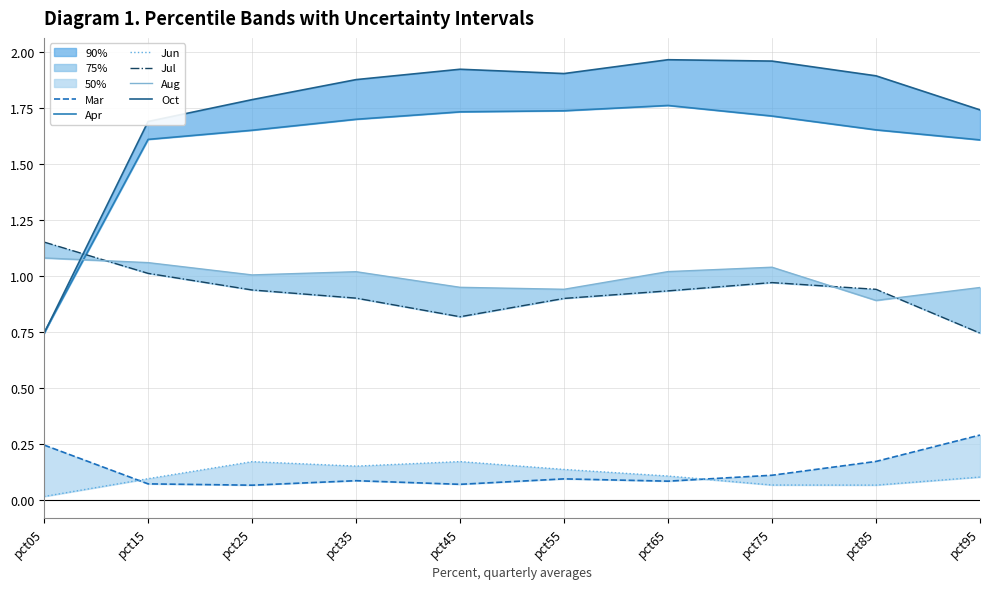

How many Jun values are between 0 and 1?

10